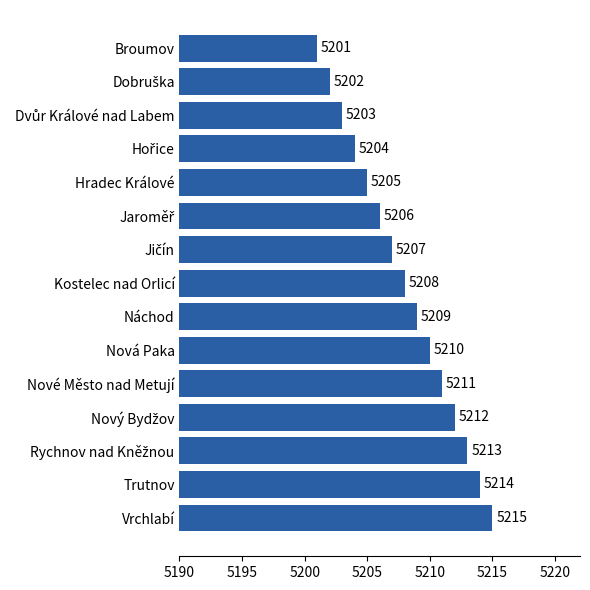

Does the chart contain any negative values?

No